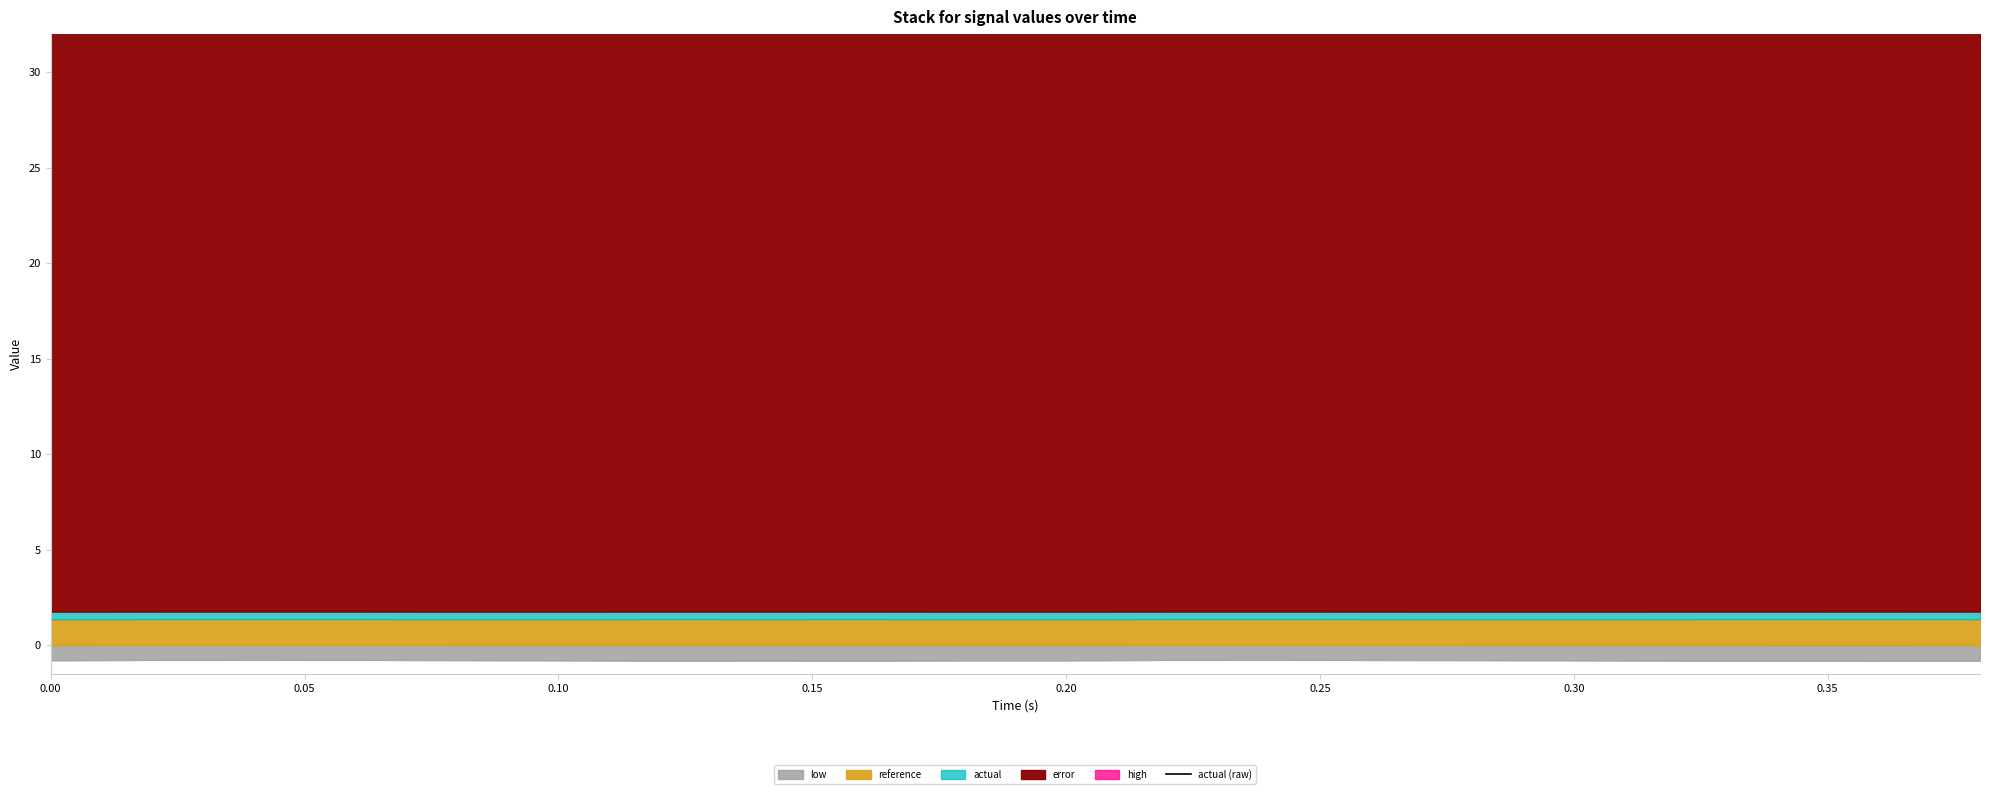

The value at 0.15 is 54.1. True or false?

False